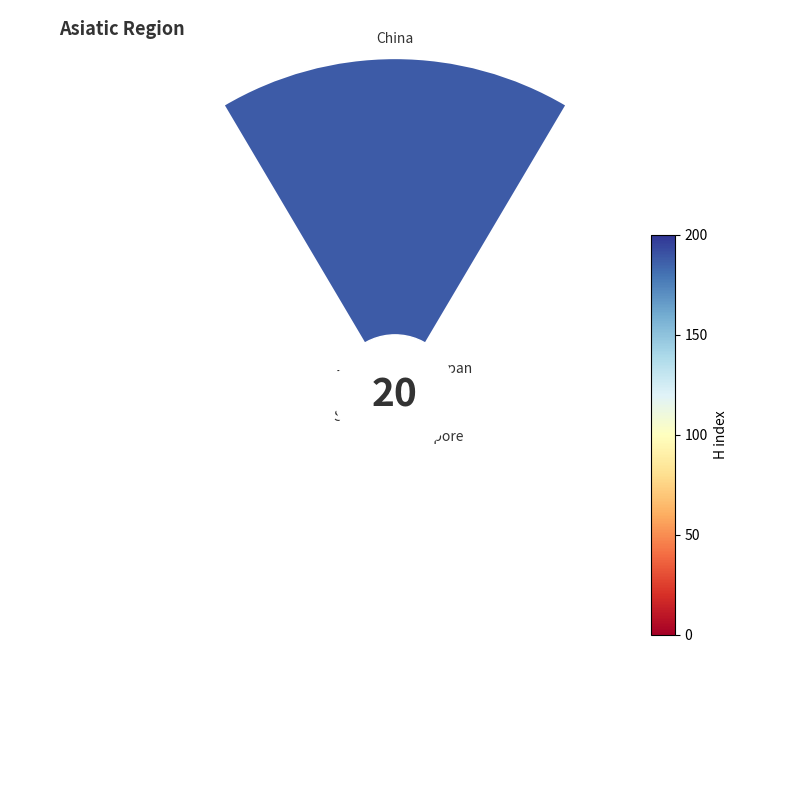

How many bars are there in total?

5